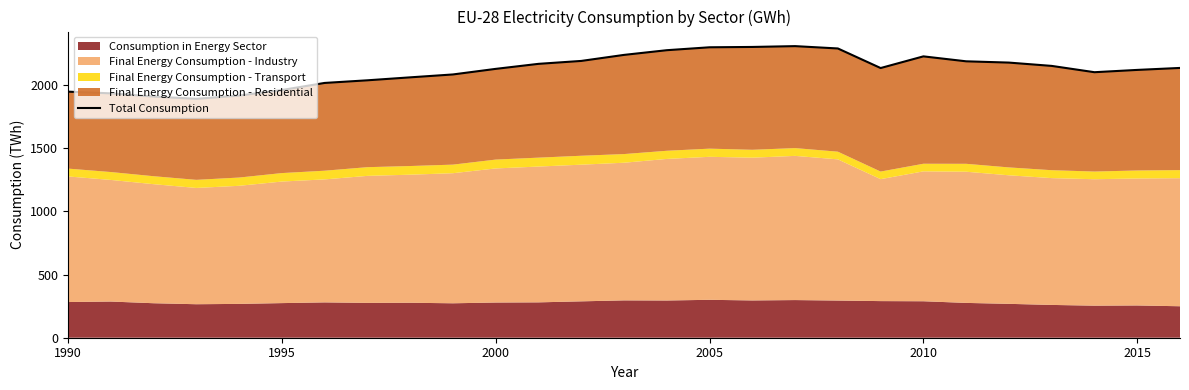

Reading left to right, list all the values displayed in this chart.

1946.5	1933.1	1907.9	1889.9	1915.5	1959.6	2015.5	2036.3	2059.7	2082.6	2126.8	2166.5	2189.6	2237.3	2274.5	2297.5	2300.2	2306.7	2288.2	2133.4	2225.7	2186.6	2176.5	2150.2	2100.4	2118.6	2134.2